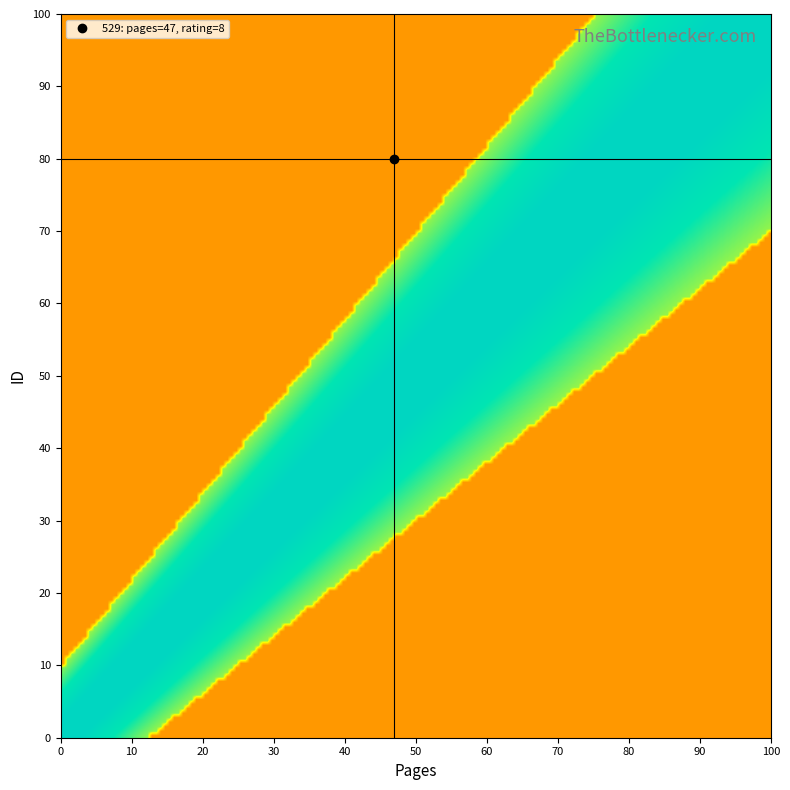

How many categories are shown in the chart?

2